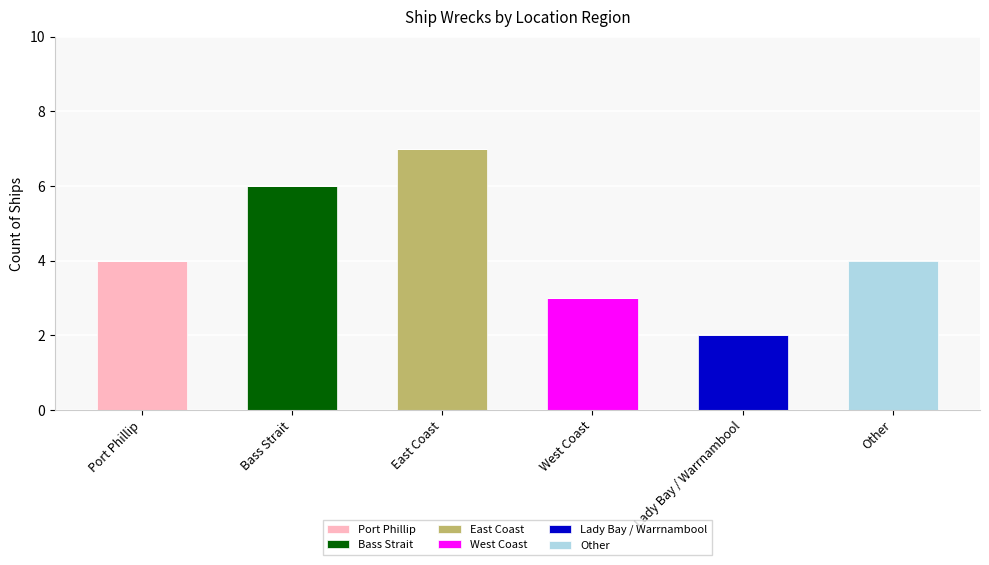

Are the bars horizontal?

No